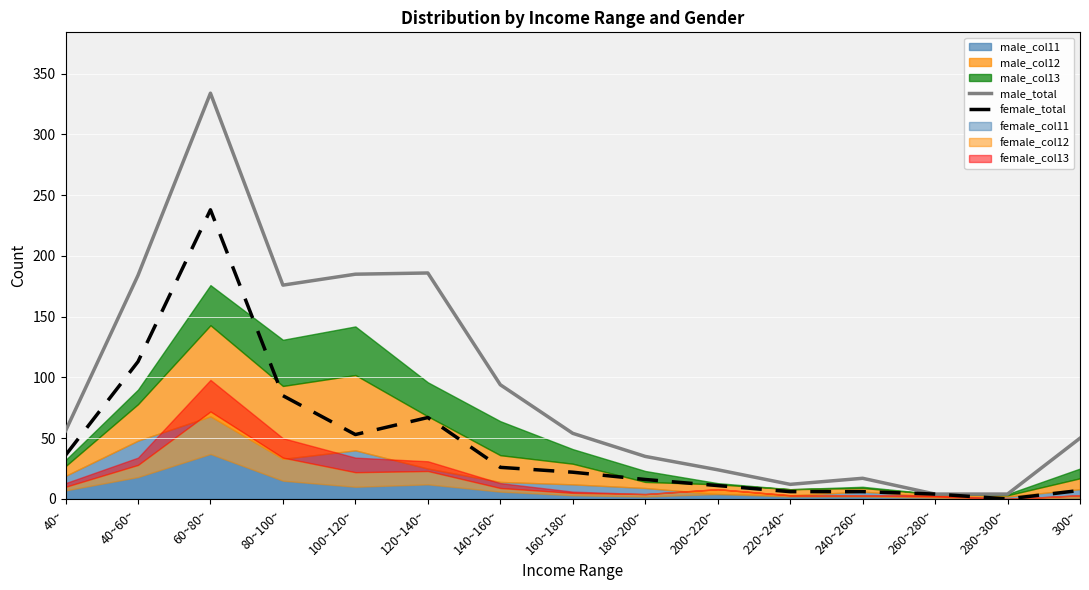

At which category does female_total reach its first local valley?

100~120~